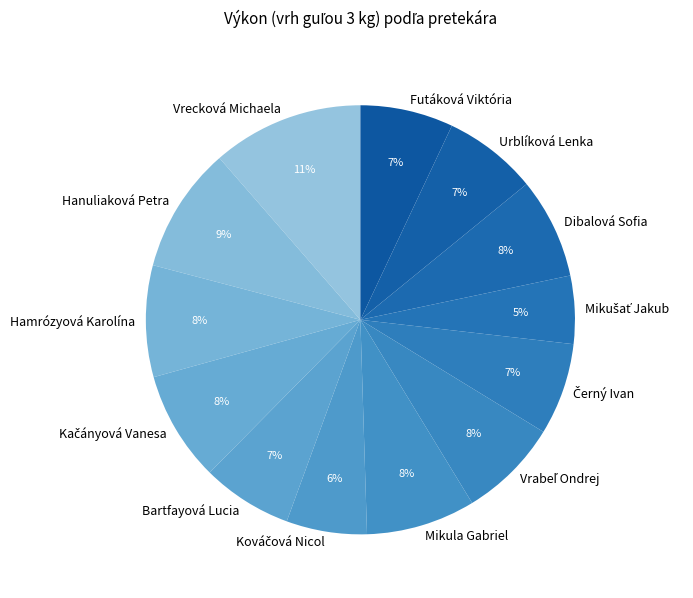

Which has a higher value, Vrecková Michaela or Hamrózyová Karolína?

Vrecková Michaela